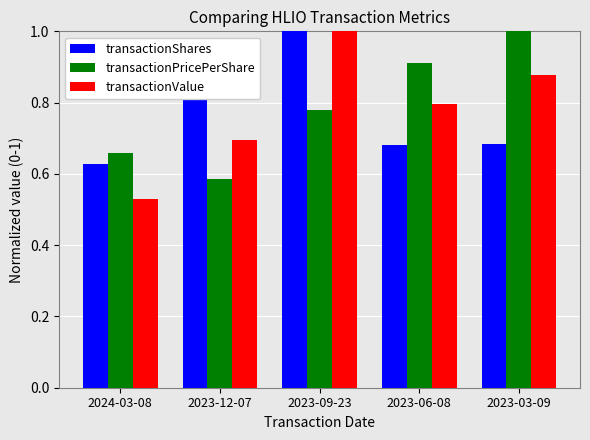

Which category has the lowest value in the transactionShares series?

2024-03-08